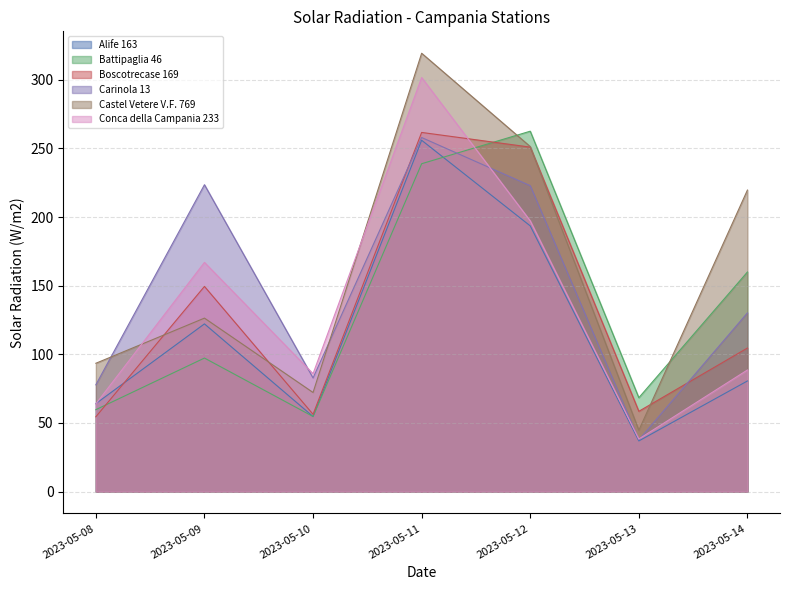

Is the value of Carinola 13 at 2023-05-08 greater than the value of Conca della Campania 233 at 2023-05-08?

Yes